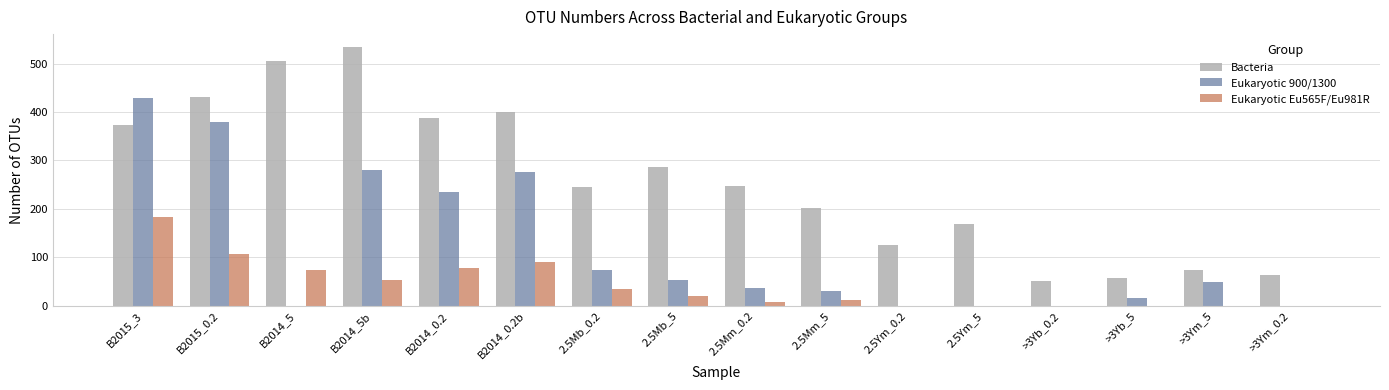

What is the highest value of the Bacteria series?

534